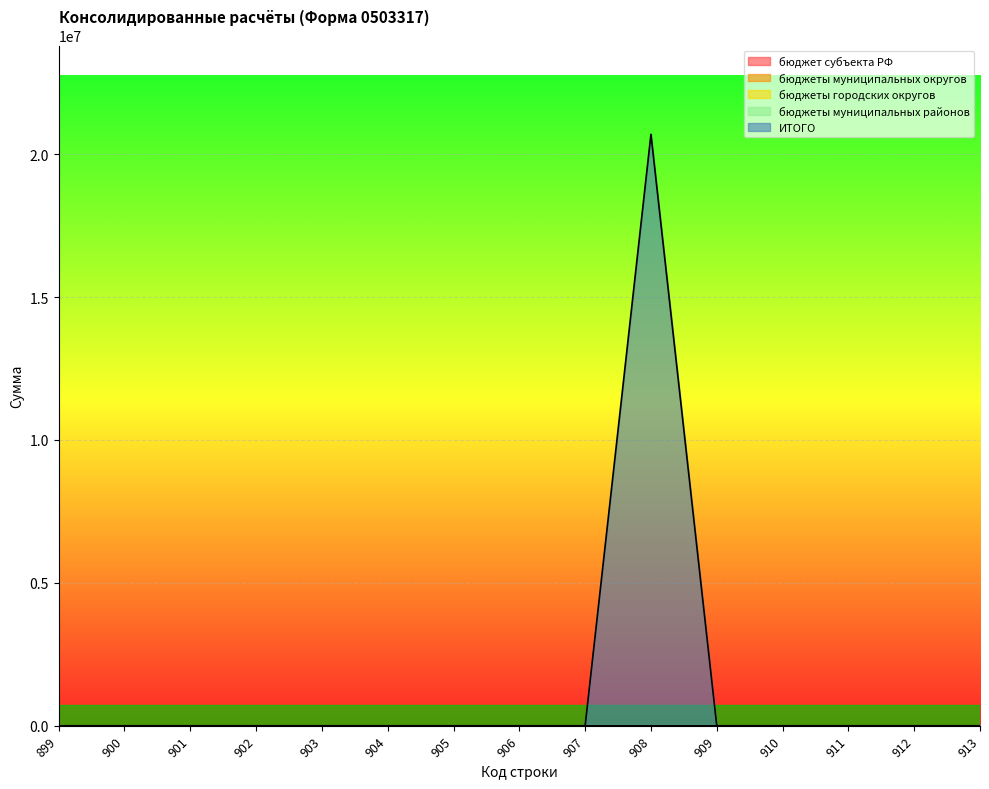

True or false: бюджеты муниципальных районов and бюджеты муниципальных округов intersect in this chart.

False